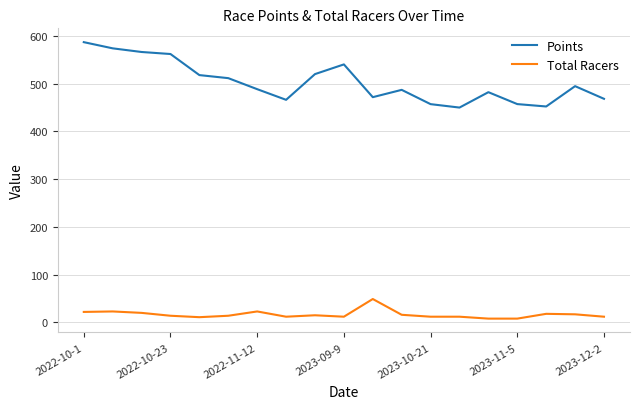

True or false: Points and Total Racers cross at least once.

False